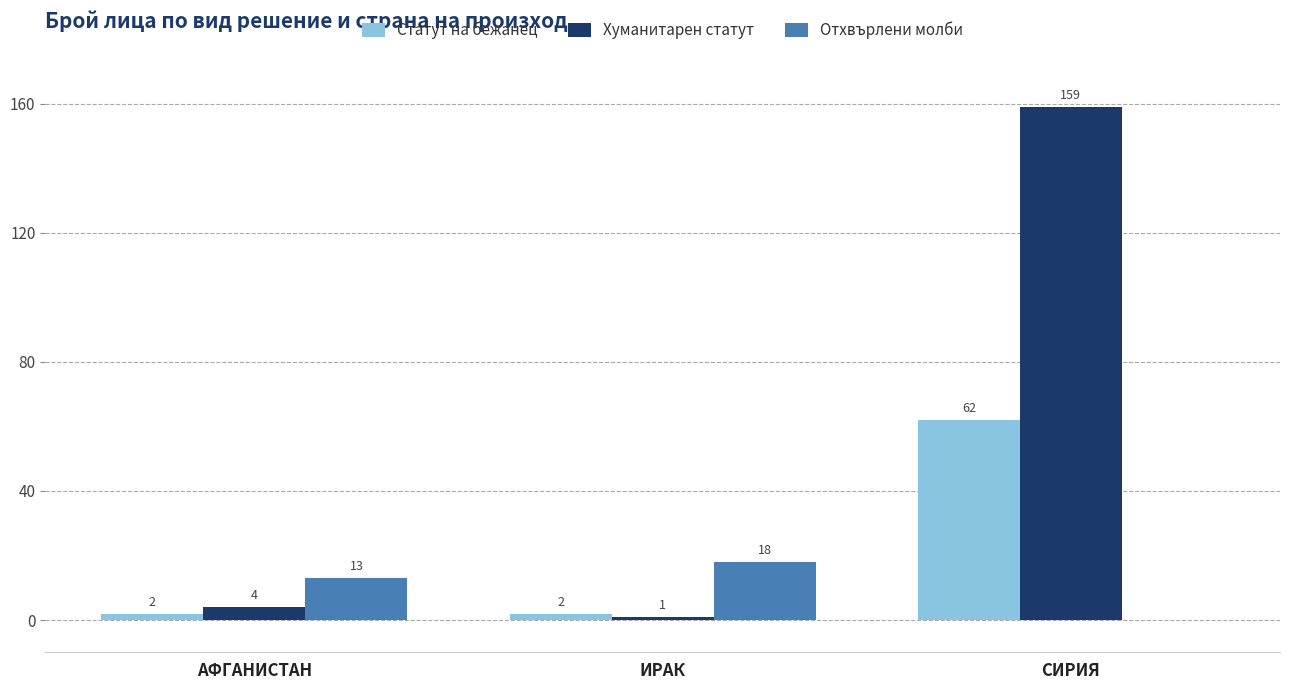

True or false: Отхвърлени молби has a value of 13 at АФГАНИСТАН.

True